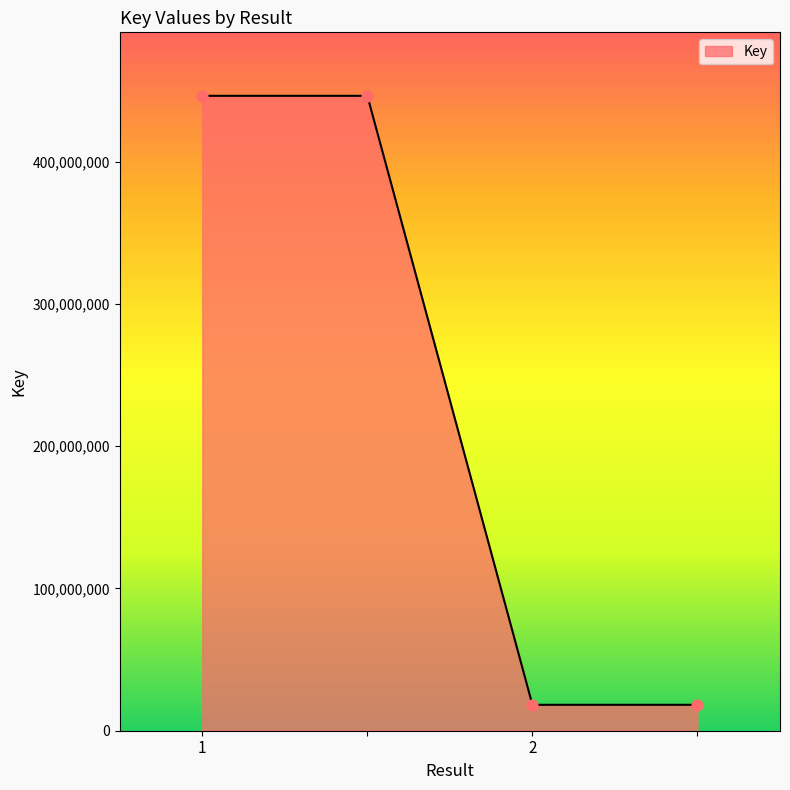

True or false: the data has more than 1 interior local peaks.

False